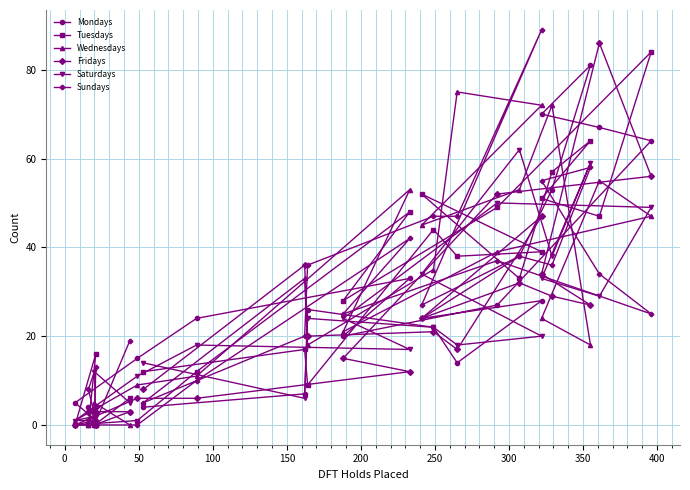

Is the value of Mondays at 20 greater than the value of Tuesdays at 100?

Yes